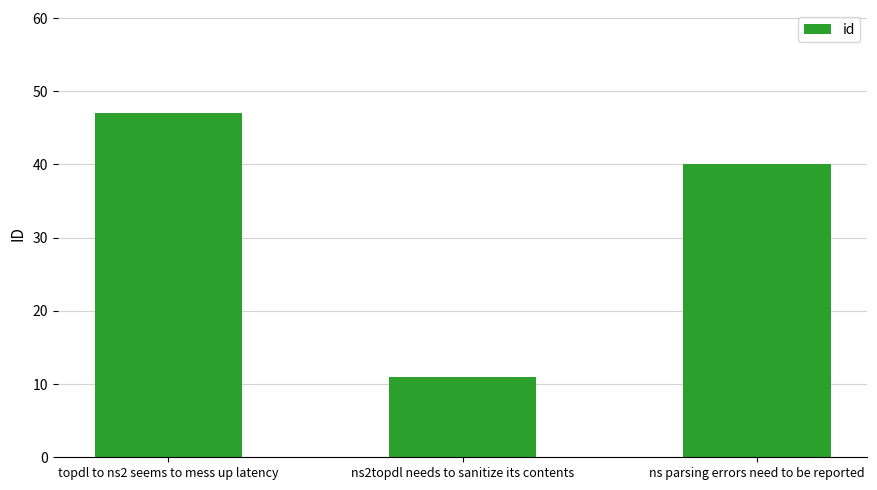

What is the change in value from topdl to ns2 seems to mess up latency to ns2topdl needs to sanitize its contents?

-36